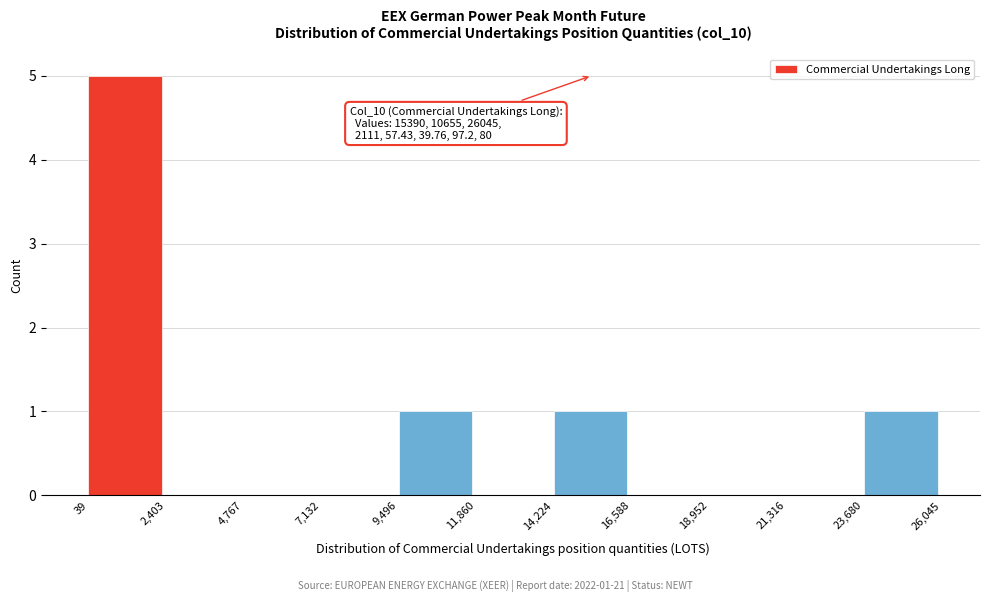

Which range on the x-axis has the tallest bar?

39 to 2,403